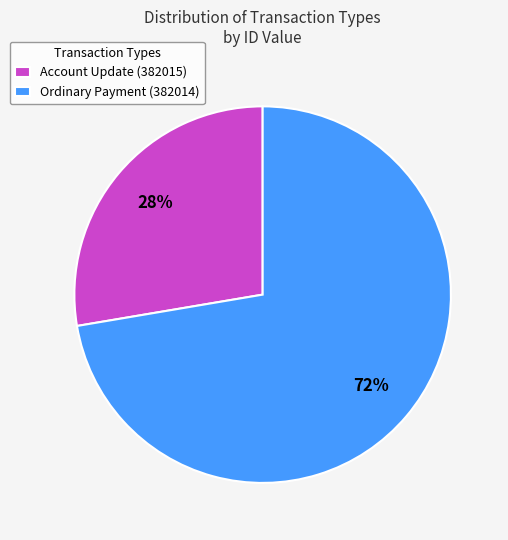

To the nearest percent, what is the combined percentage of Account Update (382015) and Ordinary Payment (382014)?

100%